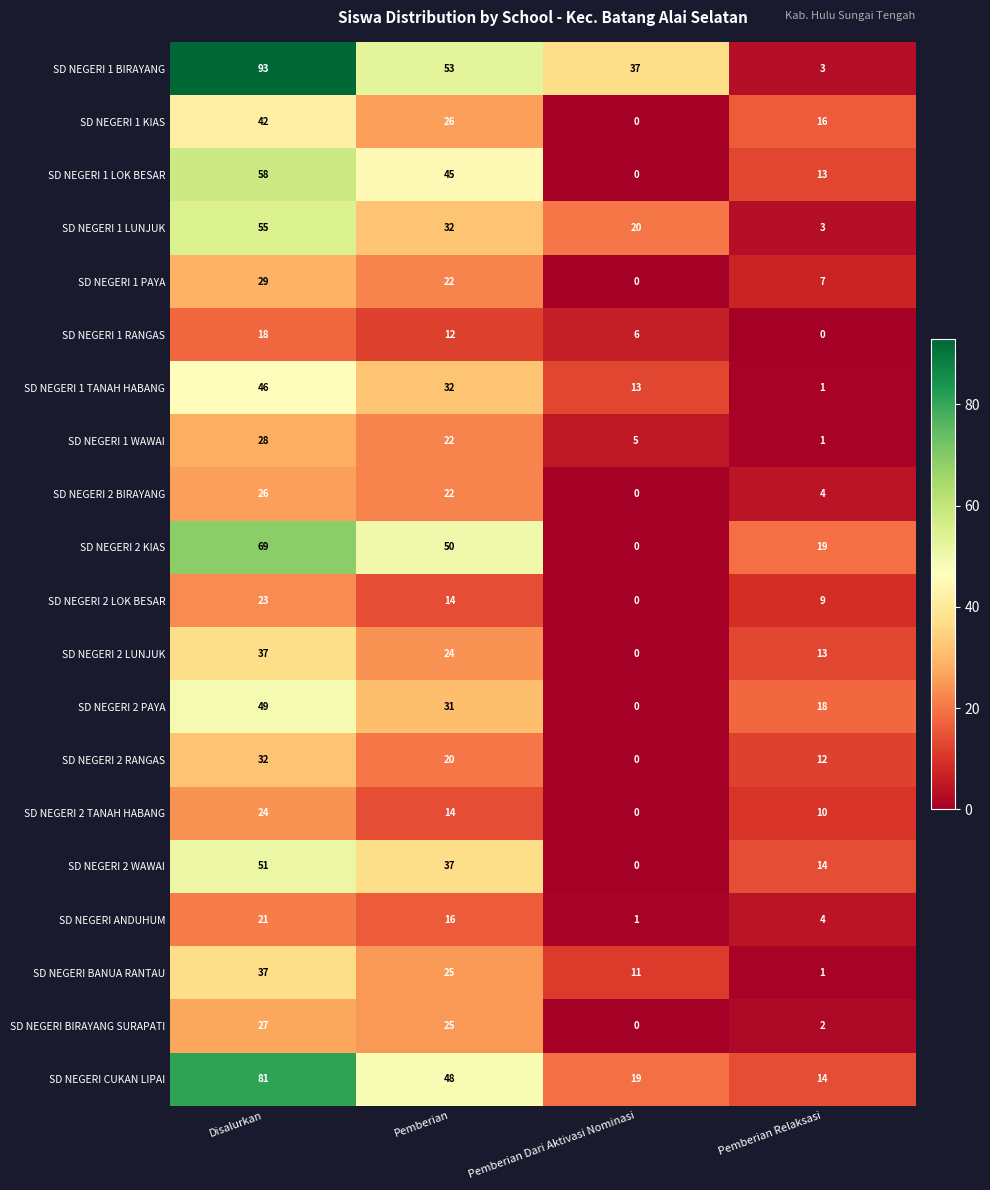

At which category does the chart reach its peak across all series?

Disalurkan